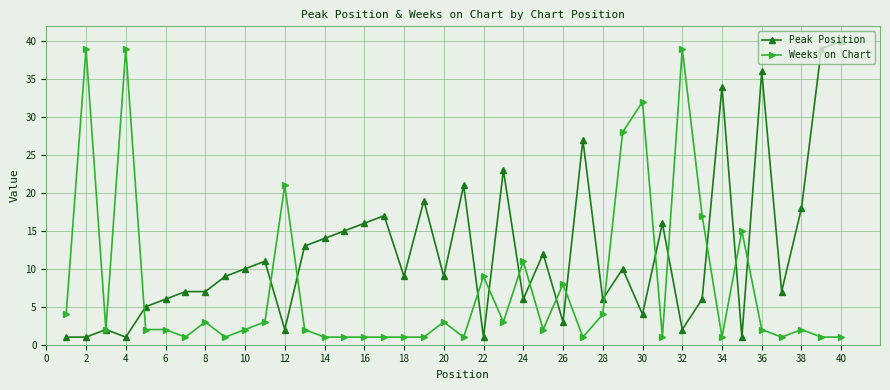

True or false: Weeks on Chart has more than 0 interior local peaks.

True